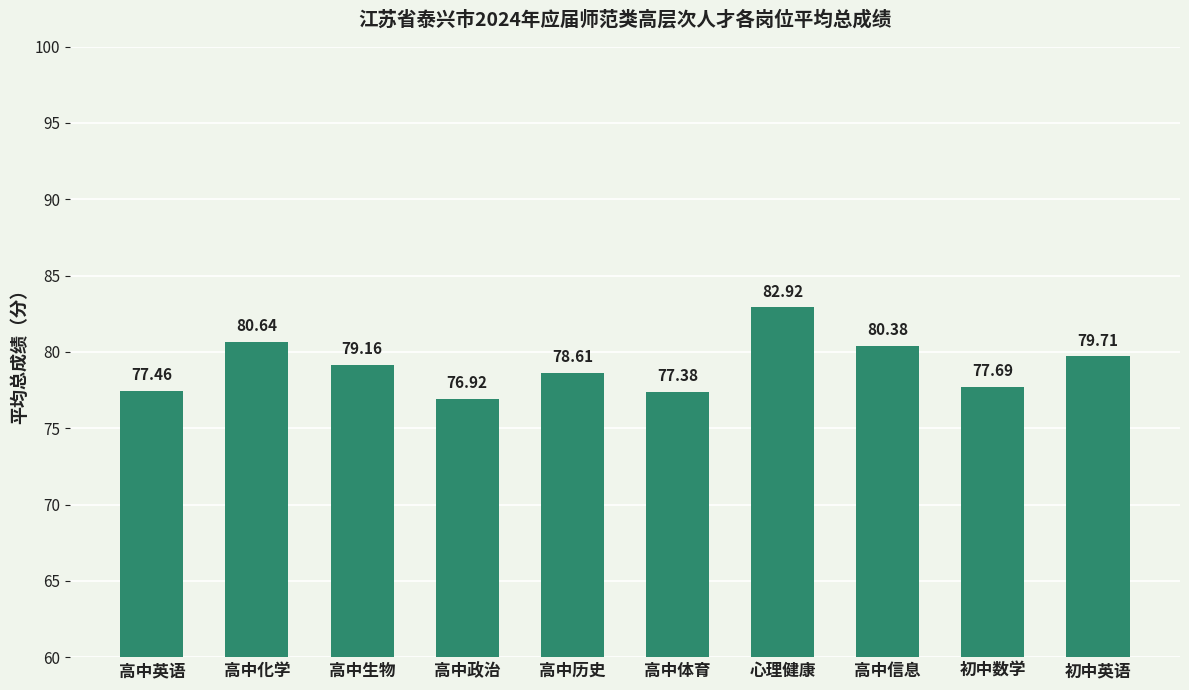

What is the difference between the maximum and minimum values?

6.0